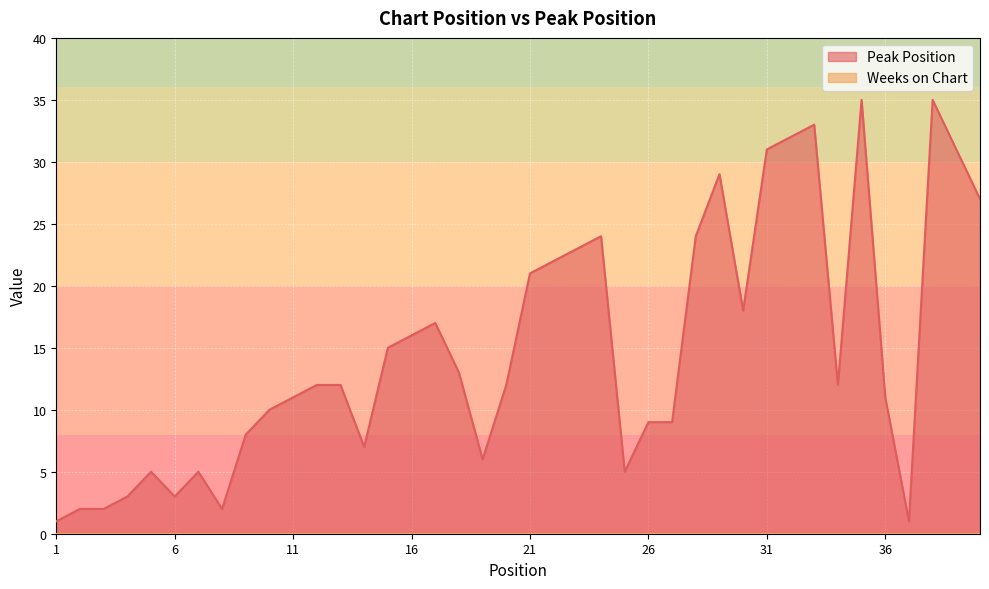

Does the chart display data point markers on the line(s)?

No